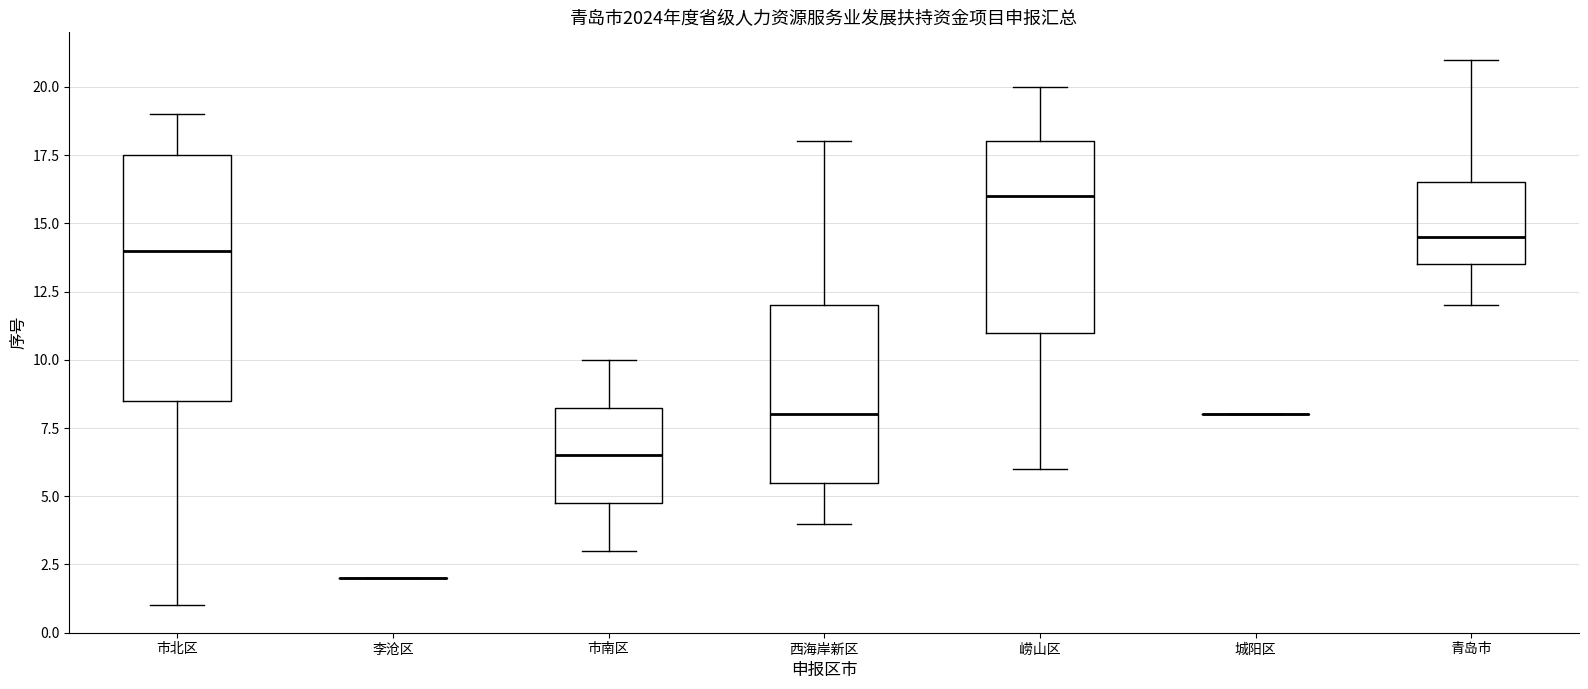

Which box is the tallest, from its lower edge to its upper edge?

市北区